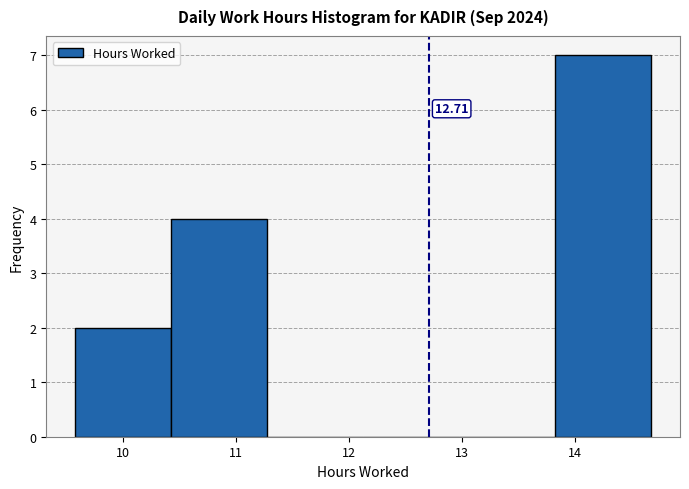

Which range on the x-axis has the tallest bar?

13.8 to 14.7